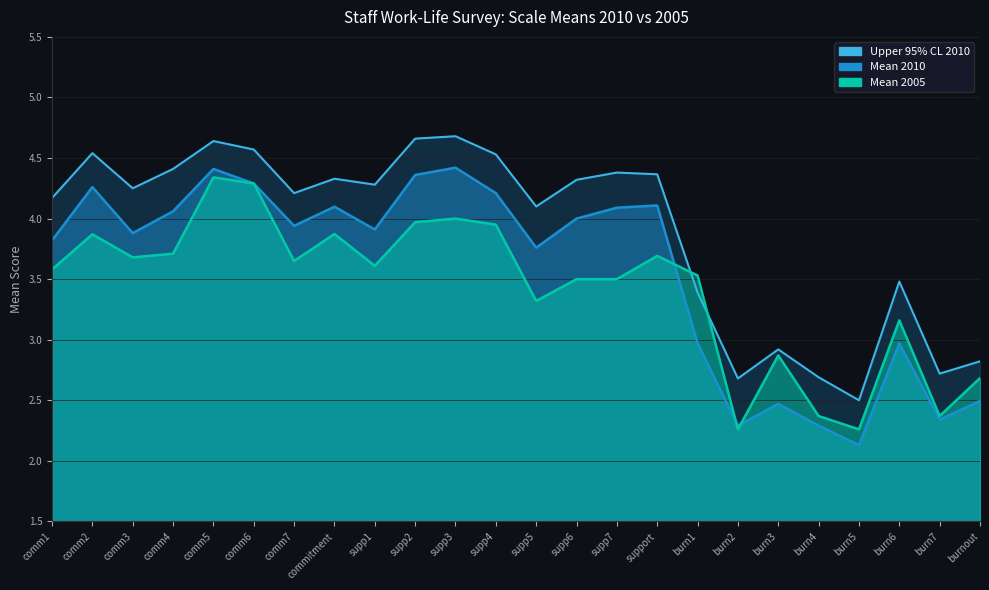

What is the average value of the Upper 95% CL 2010 series?

3.9